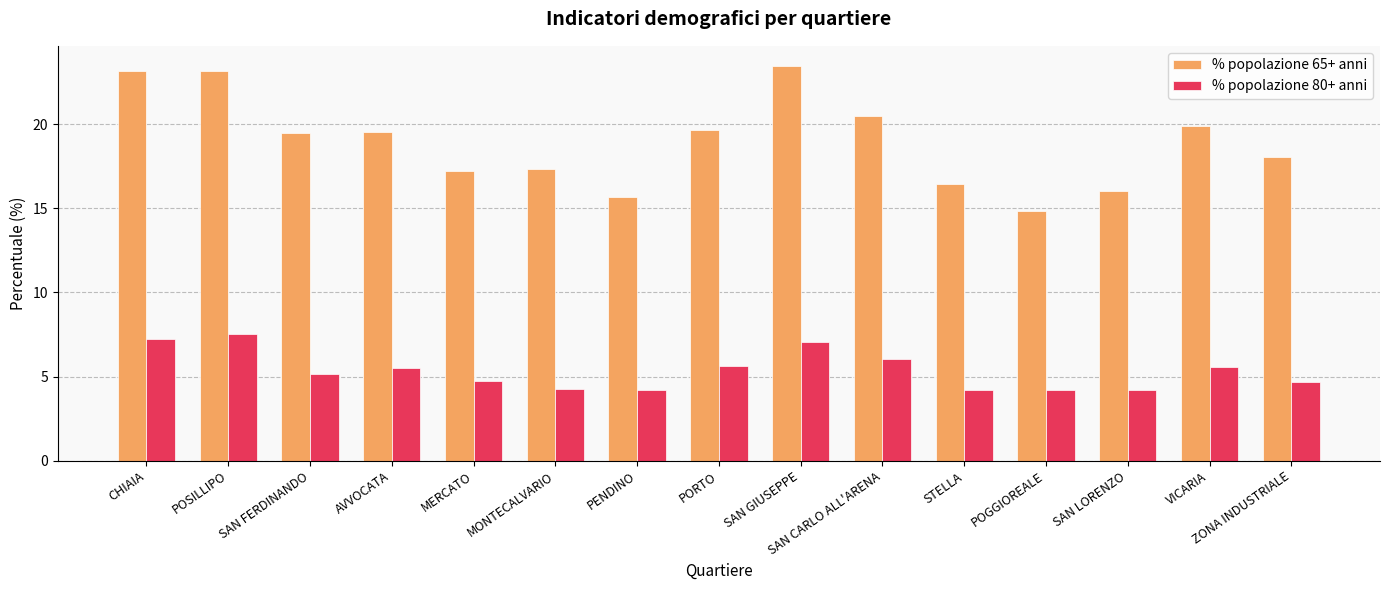

What is the difference between the highest and lowest values at POGGIOREALE?

10.6